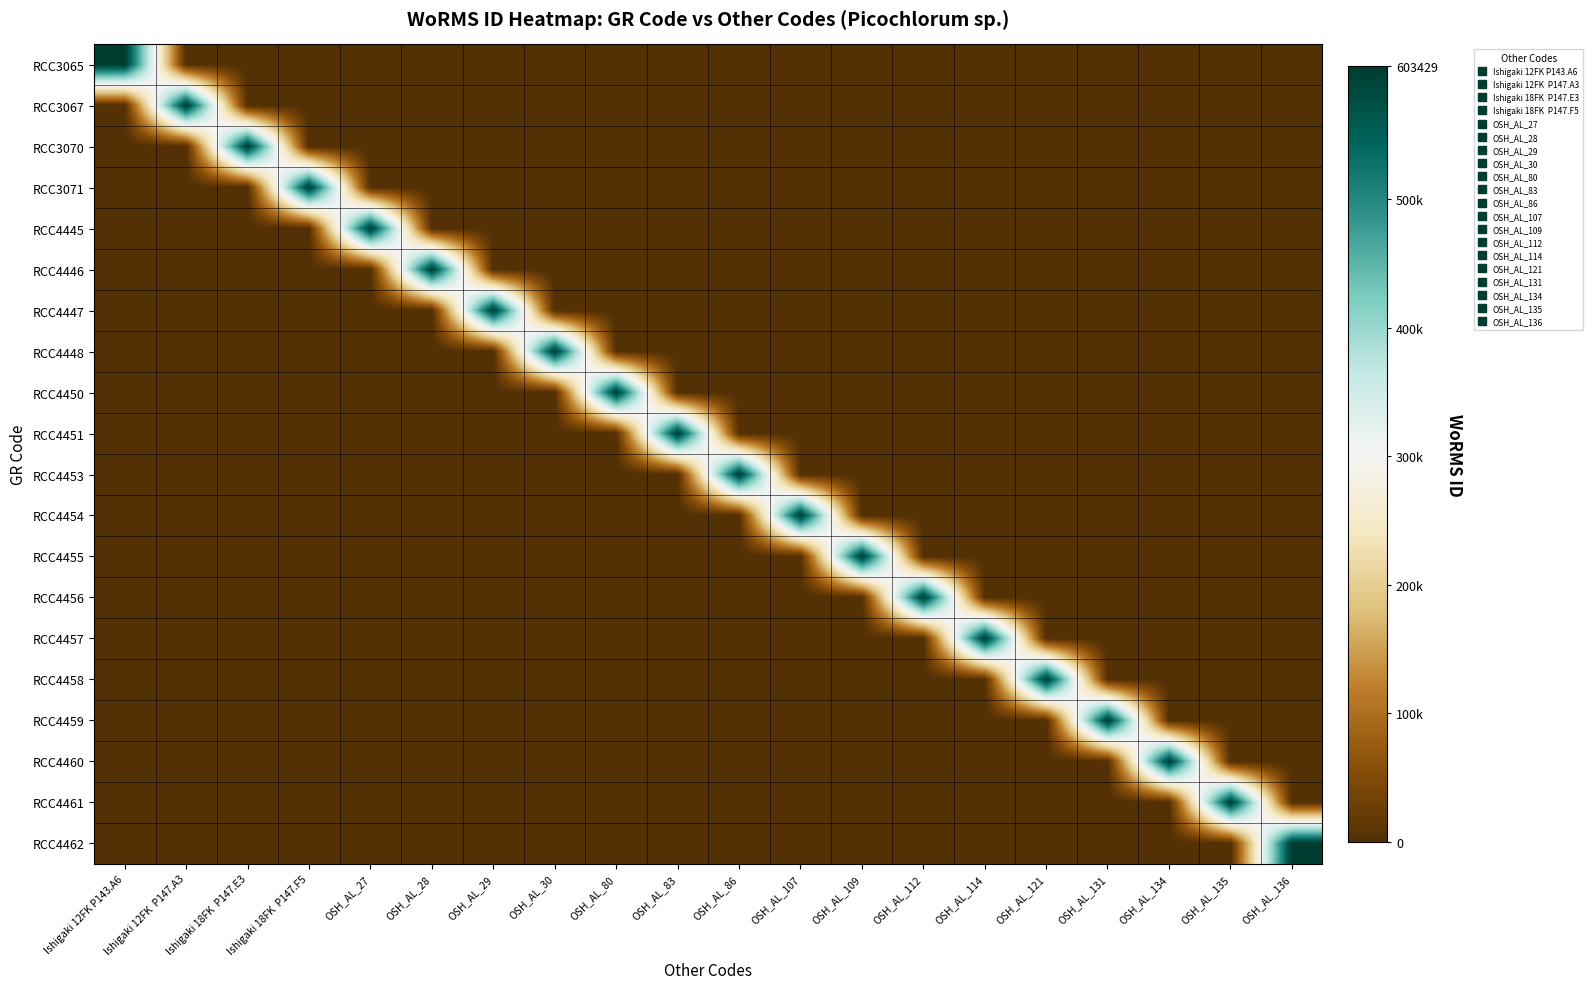

Which has a higher value, OSH_AL_30 or OSH_AL_28?

OSH_AL_30